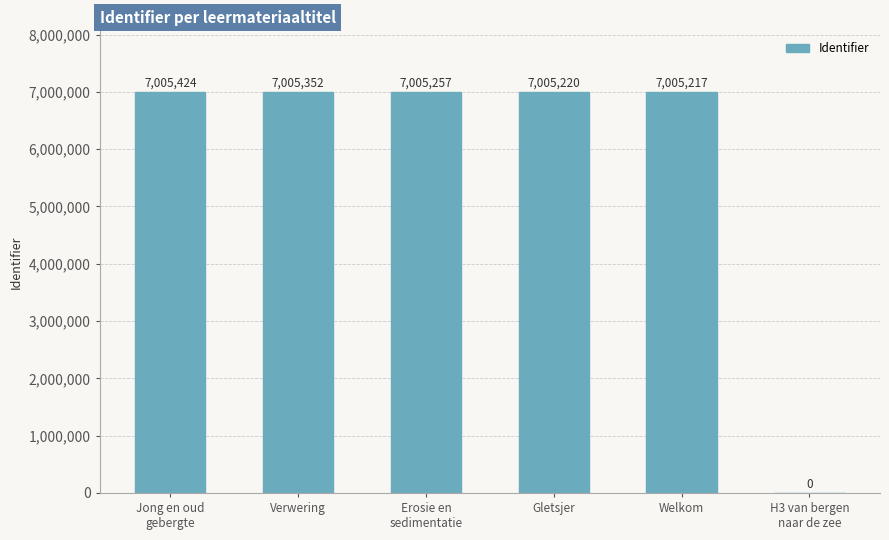

What is the maximum value shown in the chart?

7005424